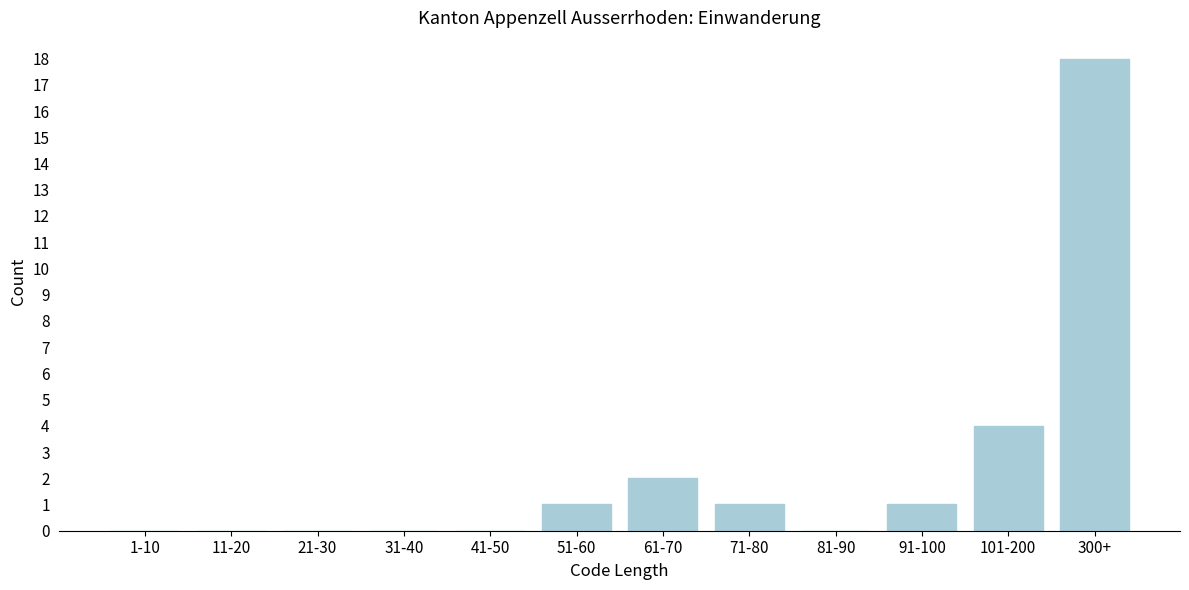

Reading left to right, what are all the values shown in this chart?

1-10=0	11-20=0	21-30=0	31-40=0	41-50=0	51-60=1	61-70=2	71-80=1	81-90=0	91-100=1	101-200=4	300+=18